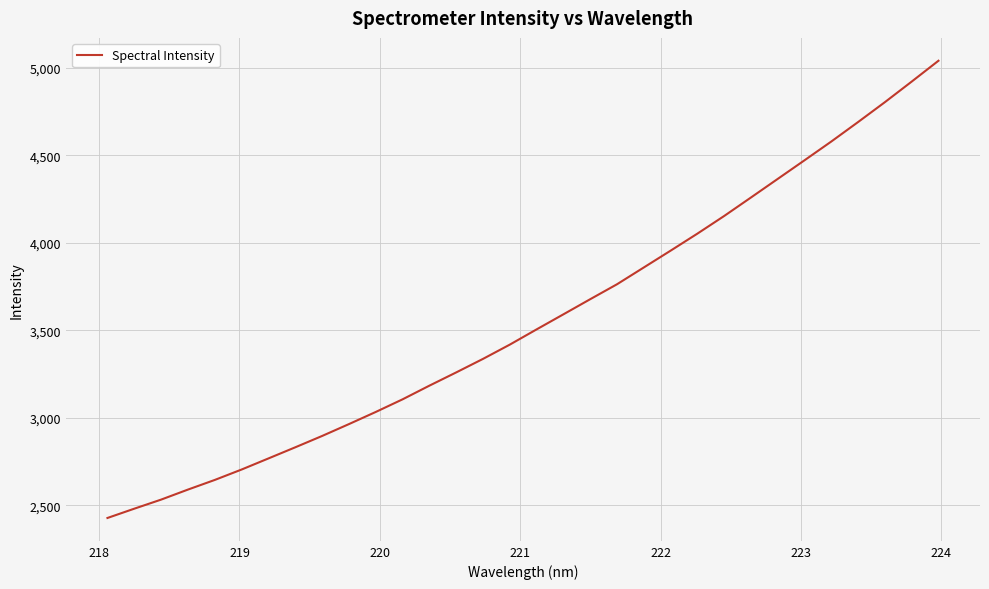

What is the difference between the maximum and minimum values?

2613.2